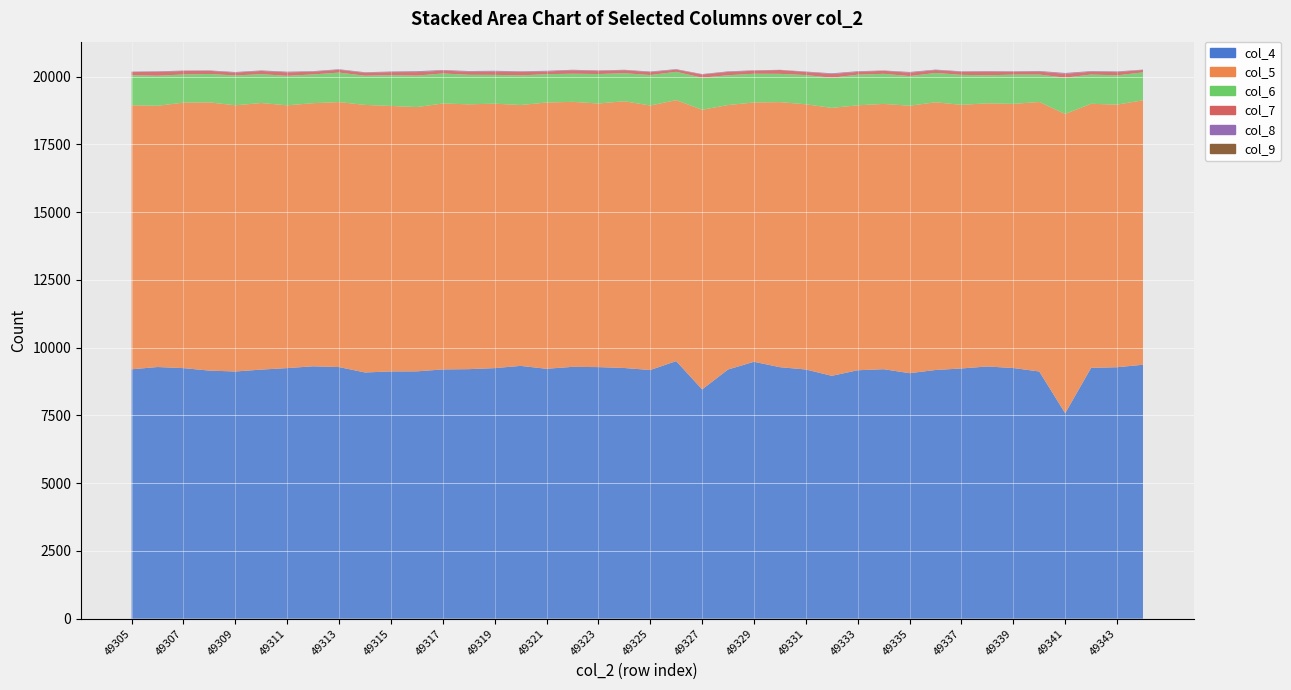

Reading left to right, list all the values displayed in this chart.

col_4: 9202	9286	9245	9154	9121	9191	9246	9313	9284	9085	9123	9126	9197	9207	9245	9328	9221	9292	9283	9250	9176	9504	8460	9195	9479	9280	9195	8961	9167	9205	9059	9176	9233	9306	9249	9121	7580	9256	9278	9370
col_5: 9744	9641	9797	9898	9824	9838	9698	9710	9779	9874	9798	9753	9814	9773	9760	9627	9825	9780	9728	9844	9761	9631	10321	9759	9570	9782	9786	9889	9777	9791	9870	9879	9729	9711	9748	9946	11046	9744	9692	9758
col_6: 1109	1109	1040	1049	1101	1065	1089	1061	1089	1077	1135	1162	1108	1090	1062	1094	1046	1038	1088	1035	1124	1045	1183	1100	1060	1043	1080	1113	1130	1110	1094	1083	1106	1035	1080	1012	1339	1080	1080	1032
col_7: 116	141	128	116	105	118	127	101	104	106	114	130	105	117	124	132	102	125	108	112	107	81	117	123	111	141	113	136	104	112	124	107	115	136	105	110	143	104	120	88
col_8: 12	18	13	13	21	16	18	16	17	17	20	27	20	19	25	16	23	17	18	11	20	16	13	19	13	7	15	23	21	8	24	17	15	16	16	18	26	21	19	12
col_9: 4	3	3	2	1	3	6	4	2	5	1	4	3	3	2	2	1	3	6	3	3	2	3	1	4	1	1	3	3	4	3	0	1	2	2	4	3	2	5	1